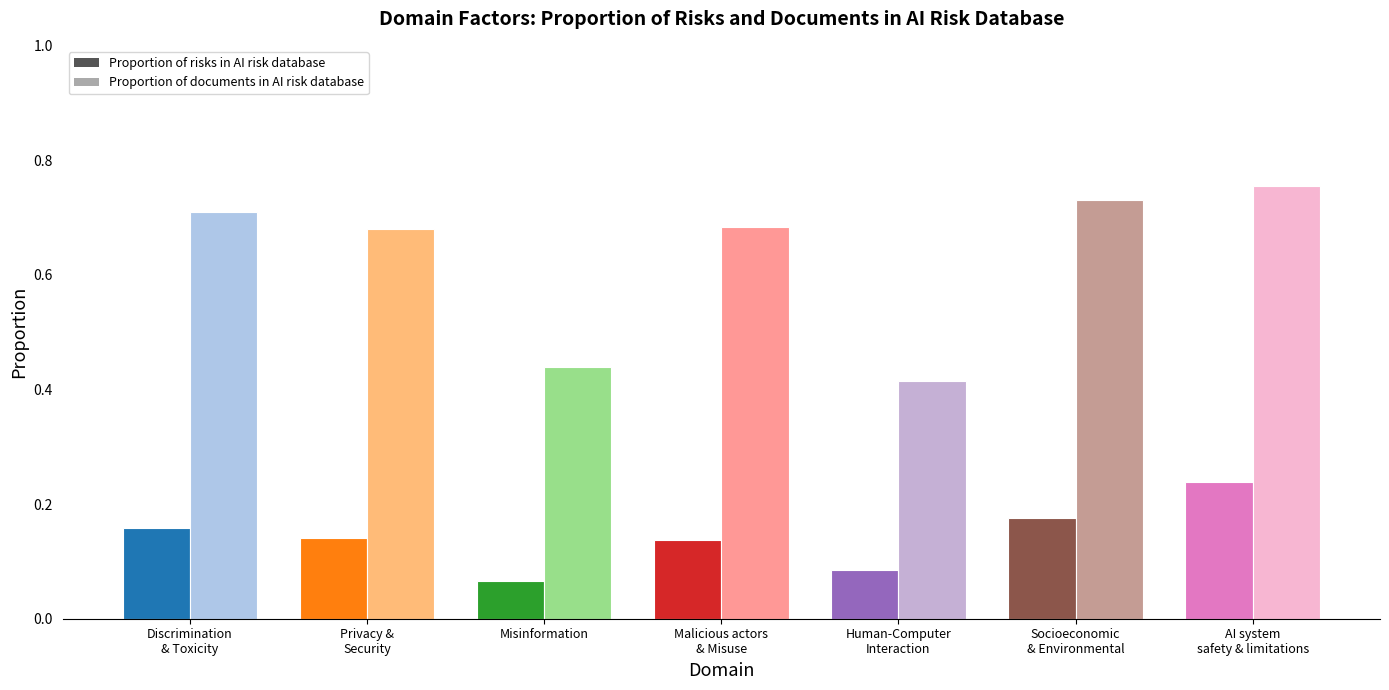

Which series has the widest spread of values?

Proportion of documents in AI risk database